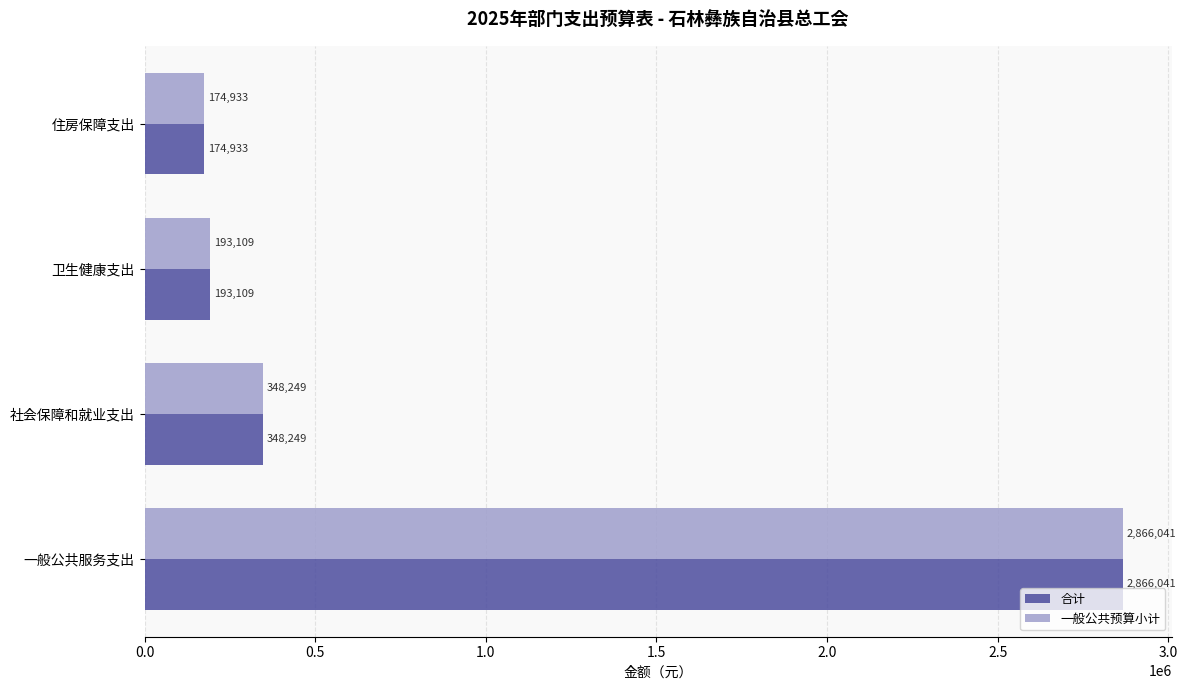

What is the sum of the 一般公共预算小计 values at 住房保障支出 and 一般公共服务支出?

3040974